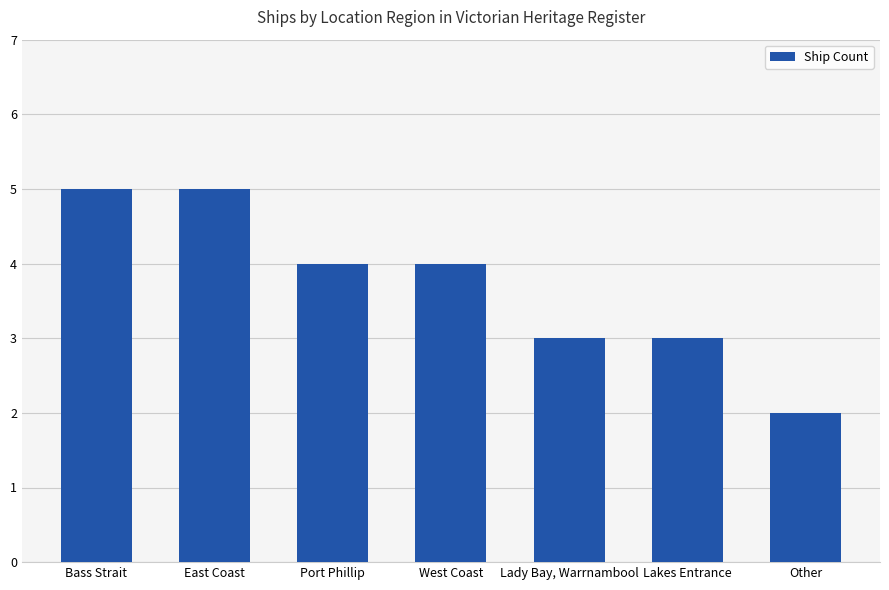

What is the greatest value displayed?

5